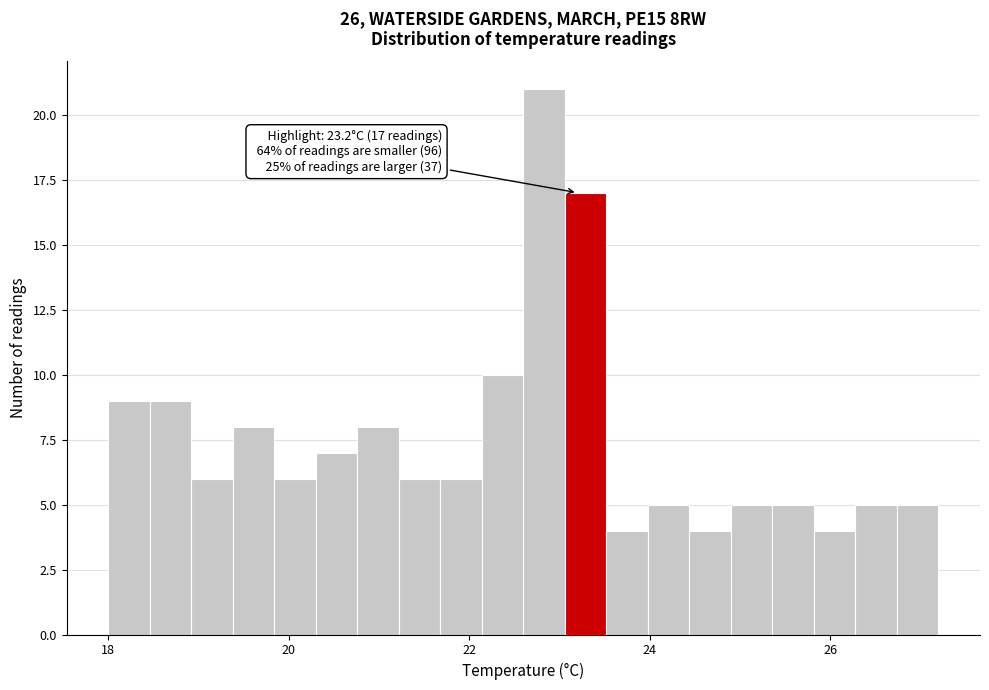

Read against the x-axis, roughly where is the centre of the tallest bar?

22.8